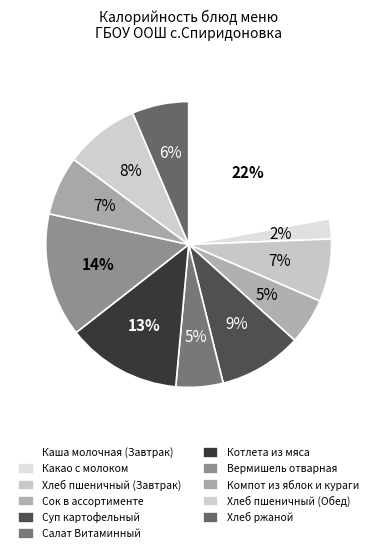

Combined, do Суп картофельный and Каша молочная (Завтрак) account for over 50%?

No